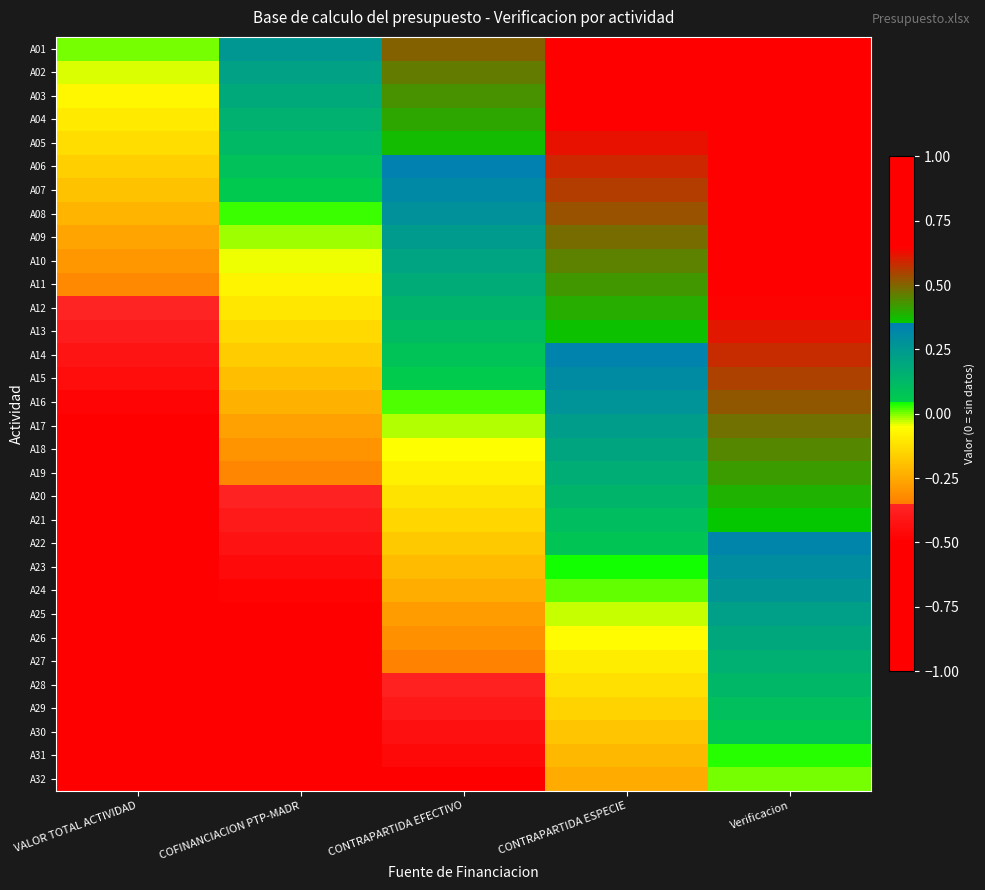

What is the difference between the highest and lowest values at VALOR TOTAL ACTIVIDAD?

1.0